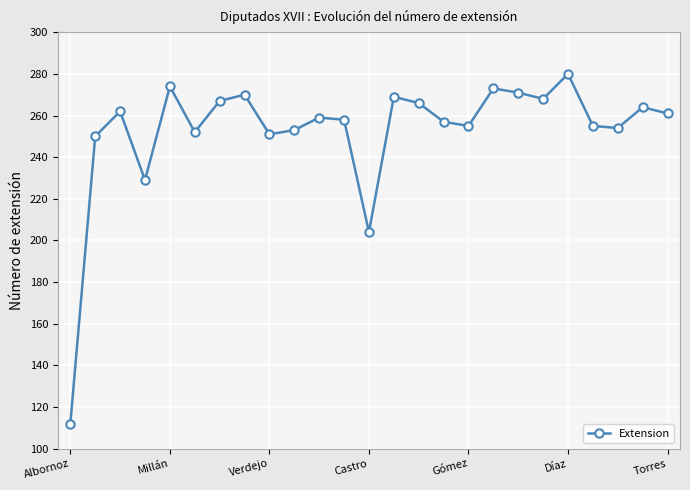

Does the chart display data point markers on the line(s)?

Yes